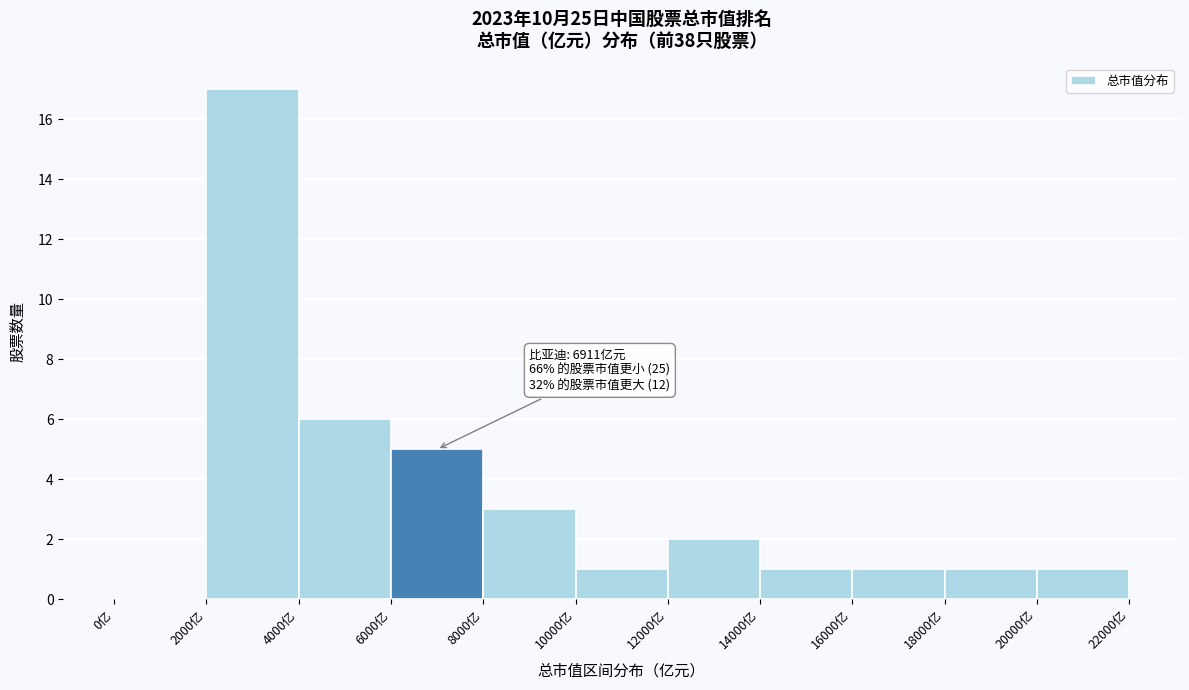

Over which range of the x-axis is the bar tallest?

2000 to 4000